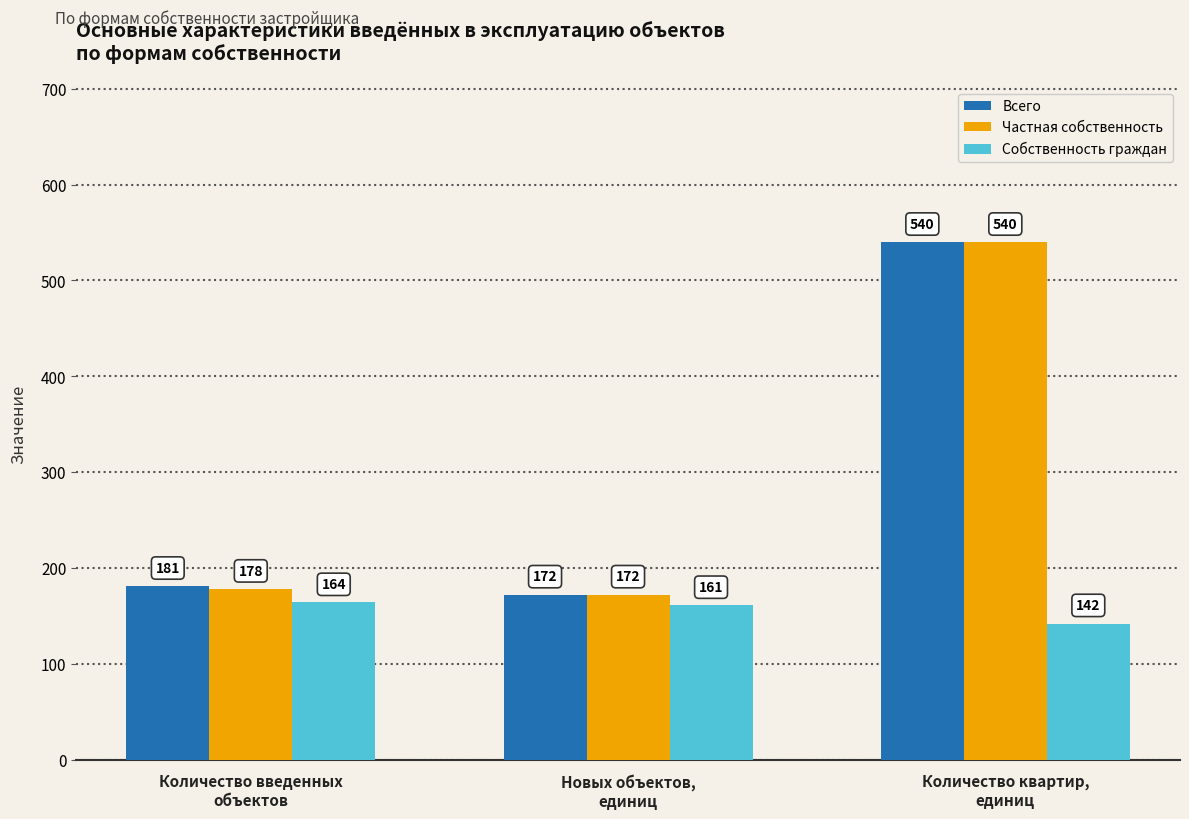

The Частная собственность series shows 120 at Количество введенных
объектов. True or false?

False